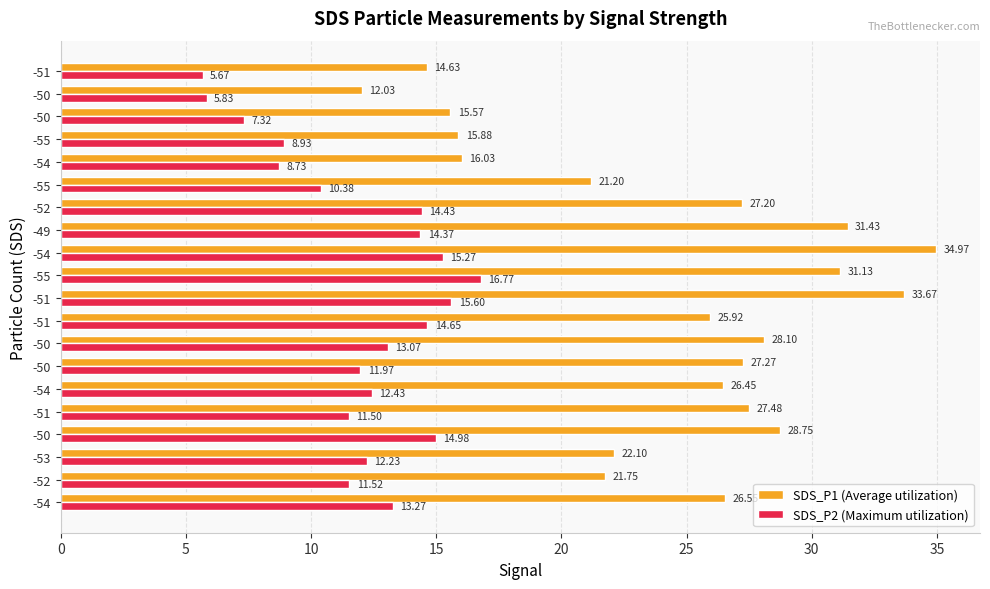

What is the difference between the maximum and minimum values in the SDS_P2 (Maximum utilization) series?

11.1